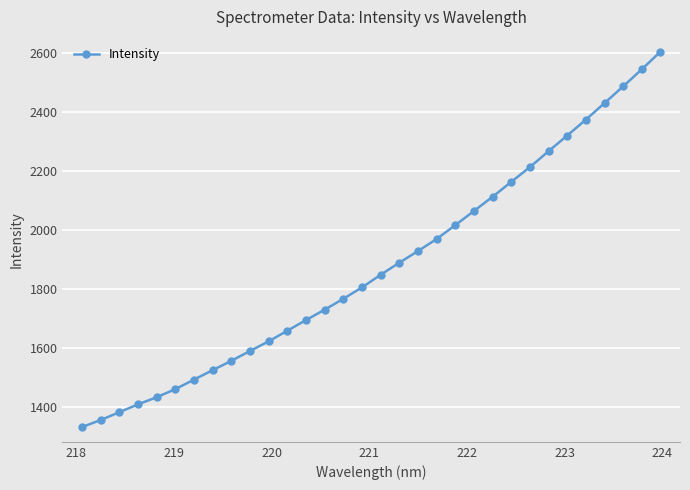

What is the value of the 20th point from the left?

1969.0